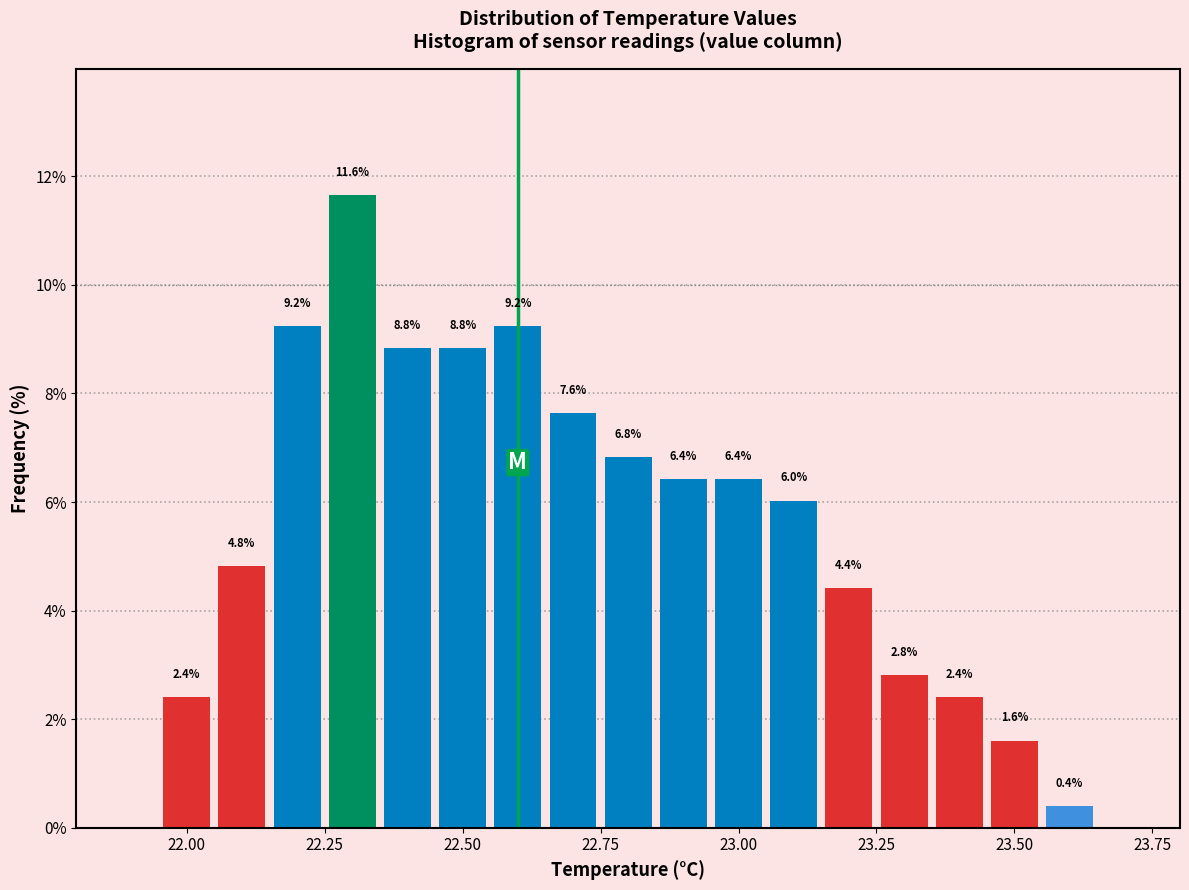

Around what value on the x-axis is the tallest bar? Give the approximate position of its centre, as read against the axis.

22.30